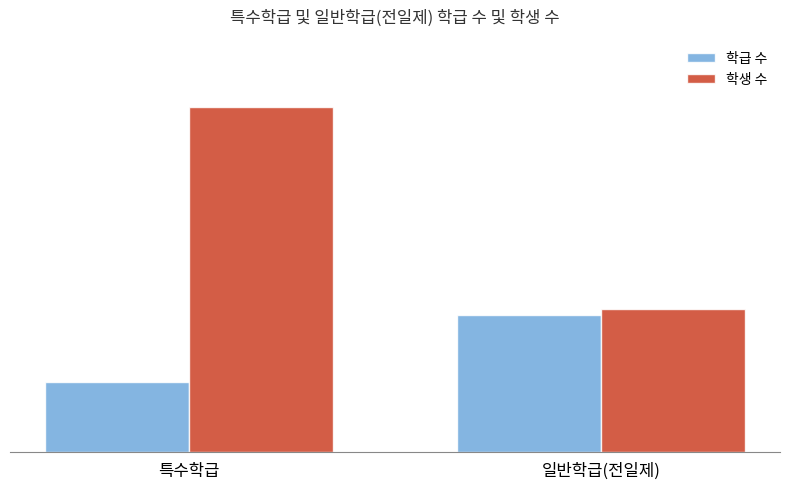

Which series has the largest range (max minus min)?

학생 수